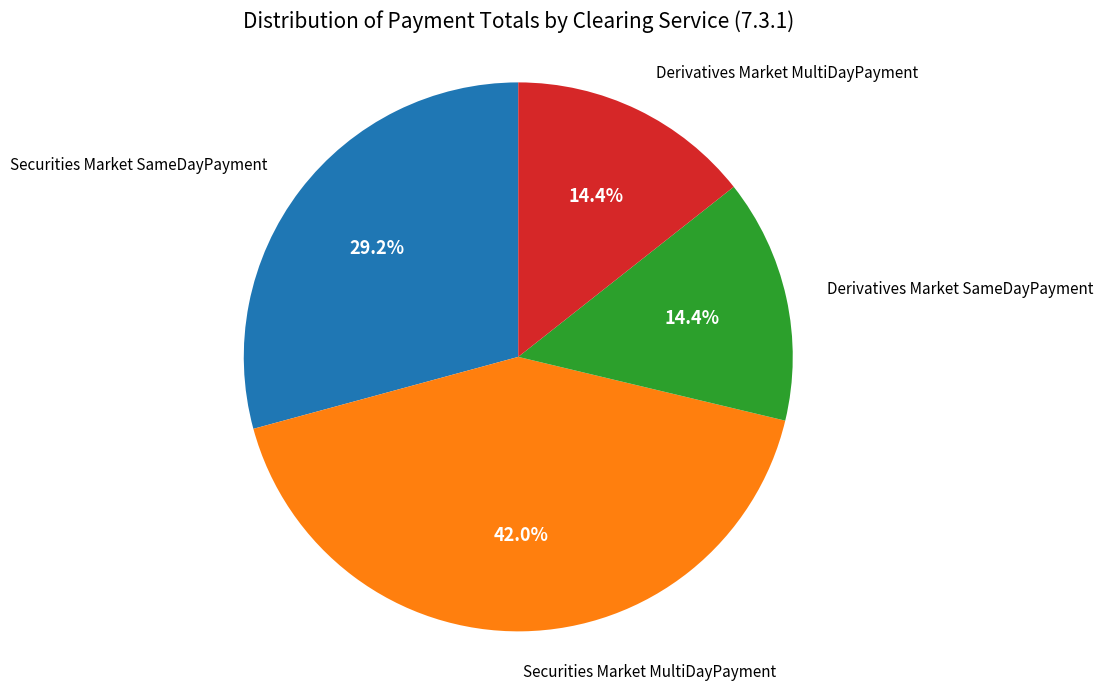

Does any single category account for the majority?

No